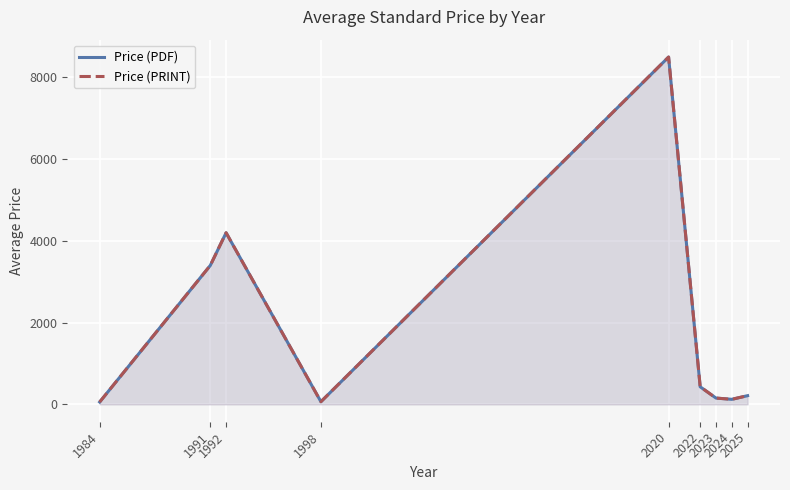

What value does the Price (PDF) series have at 2024?

123.4